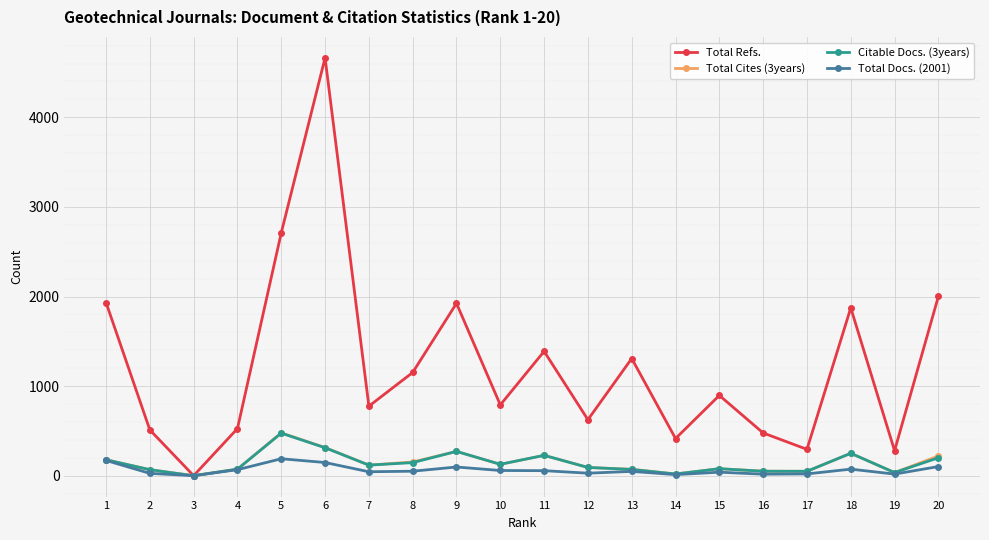

At which category does Citable Docs. (3years) reach its first local peak?

5